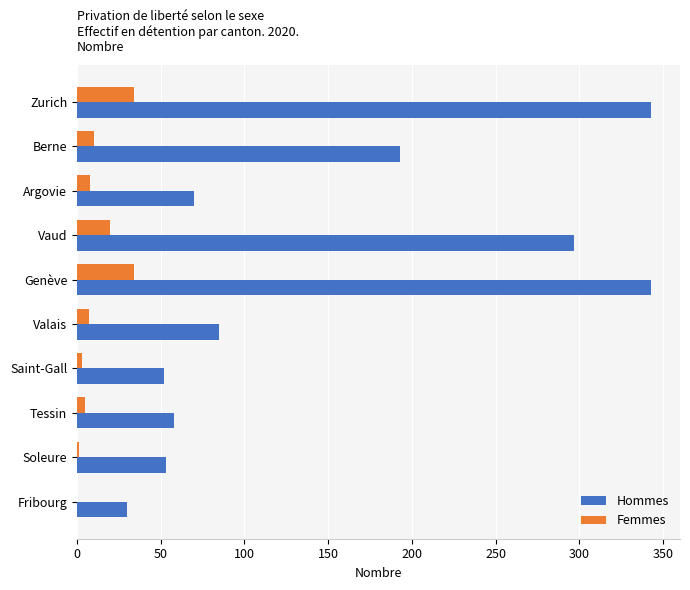

What are all the series names shown in the legend?

Hommes, Femmes